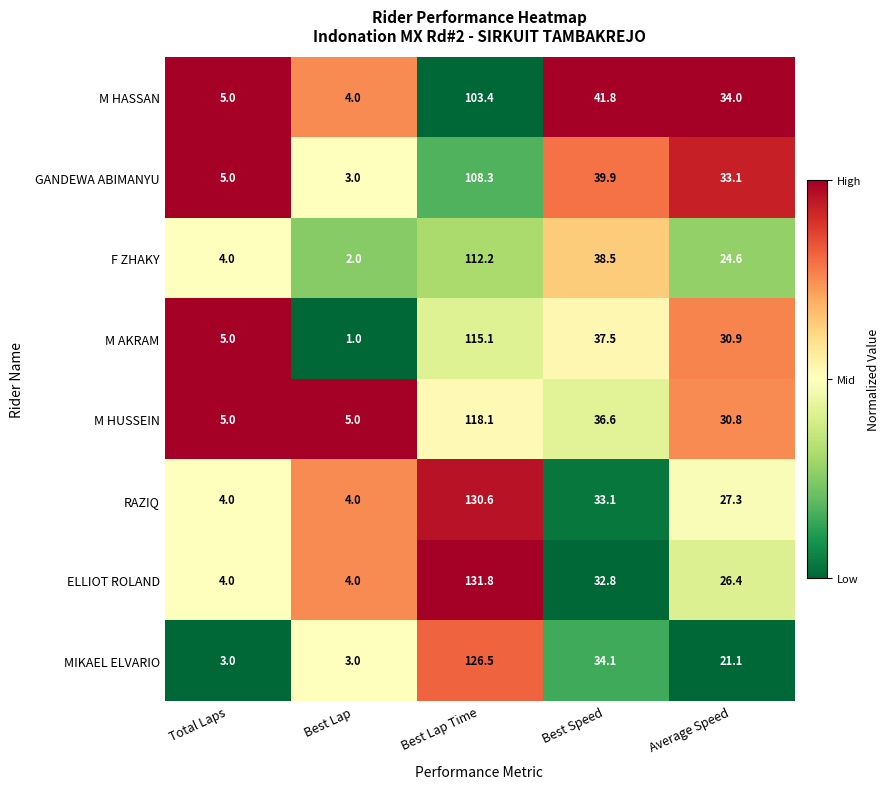

What is the spread (max minus min) of values at Best Lap?

4.0